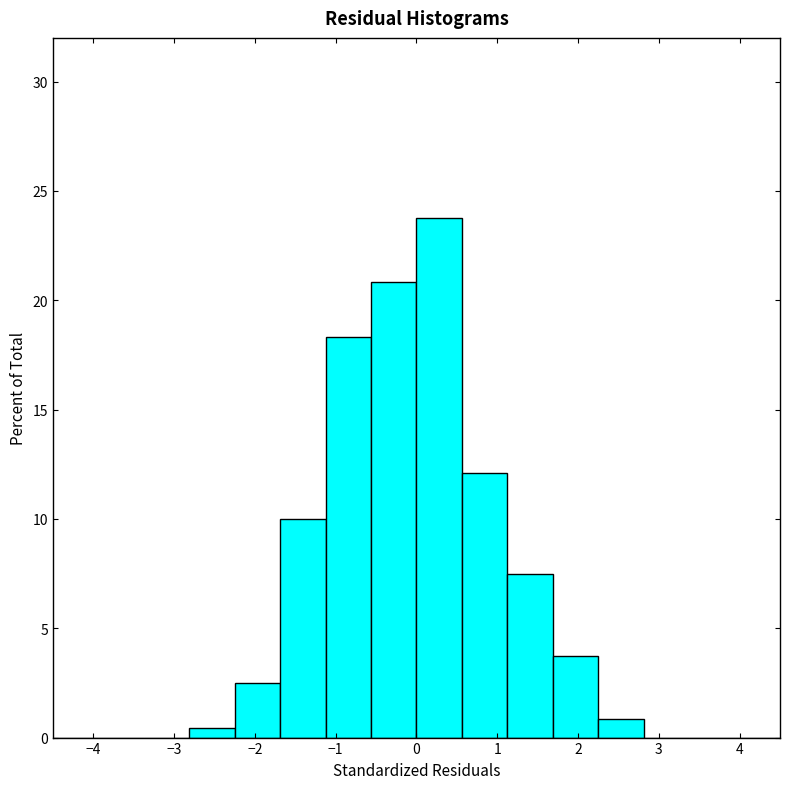

Reading left to right, transcribe this chart: for each bar, give the range it covers on the x-axis and its height. Neither the bar edges nor the heights are printed on the chart, so give them approximately, as read against the axes.

-4.5 to -3.9: 0
-3.9 to -3.4: 0
-3.4 to -2.8: 0
-2.8 to -2.2: under 0.5
-2.2 to -1.7: 2.5
-1.7 to -1.1: 10.0
-1.1 to -0.6: 18.5
-0.6 to 0.0: 21.0
0.0 to 0.6: 24.0
0.6 to 1.1: 12.0
1.1 to 1.7: 7.5
1.7 to 2.3: 4.0
2.3 to 2.8: 1.0
2.8 to 3.4: 0
3.4 to 3.9: 0
3.9 to 4.5: 0